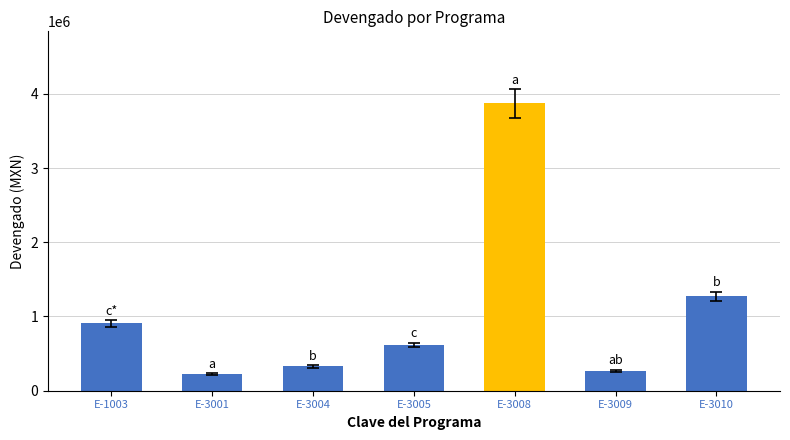

Reading left to right, extract all data points from this chart.

905815.3	226897.9	327473.0	616827.7	3873530.5	271519.6	1272190.3